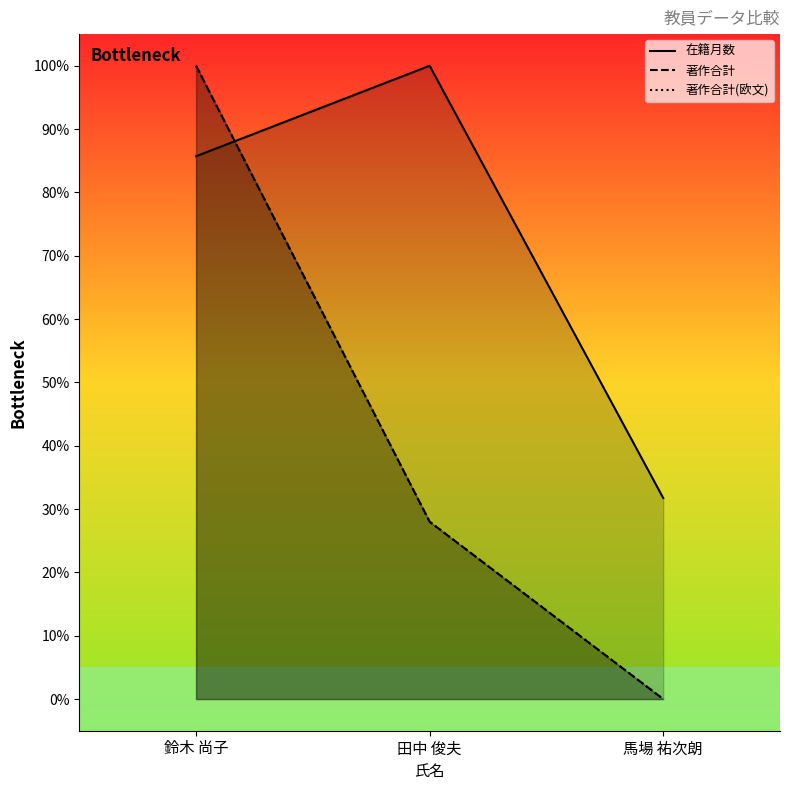

Rank the series at 鈴木 尚子 from highest to lowest value.

著作合計, 著作合計(欧文), 在籍月数